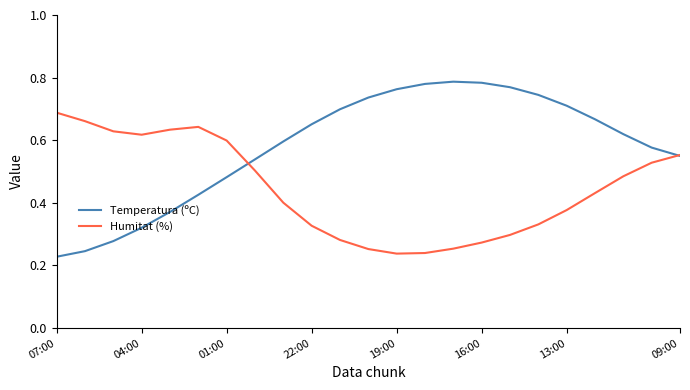

Which series has the largest range (max minus min)?

Temperatura (ºC)